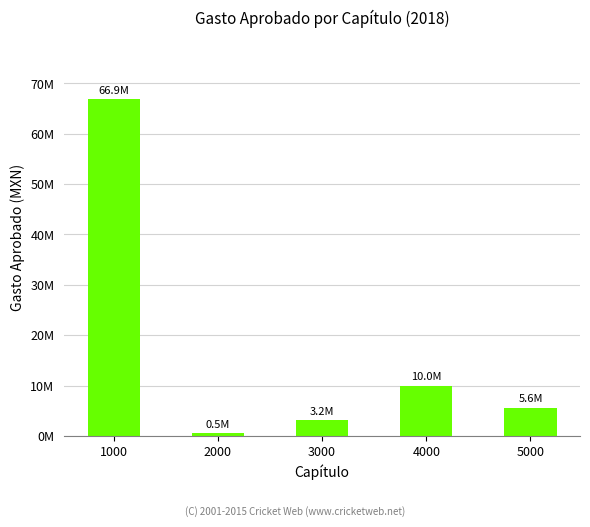

Which label corresponds to the smallest value in the chart?

2000